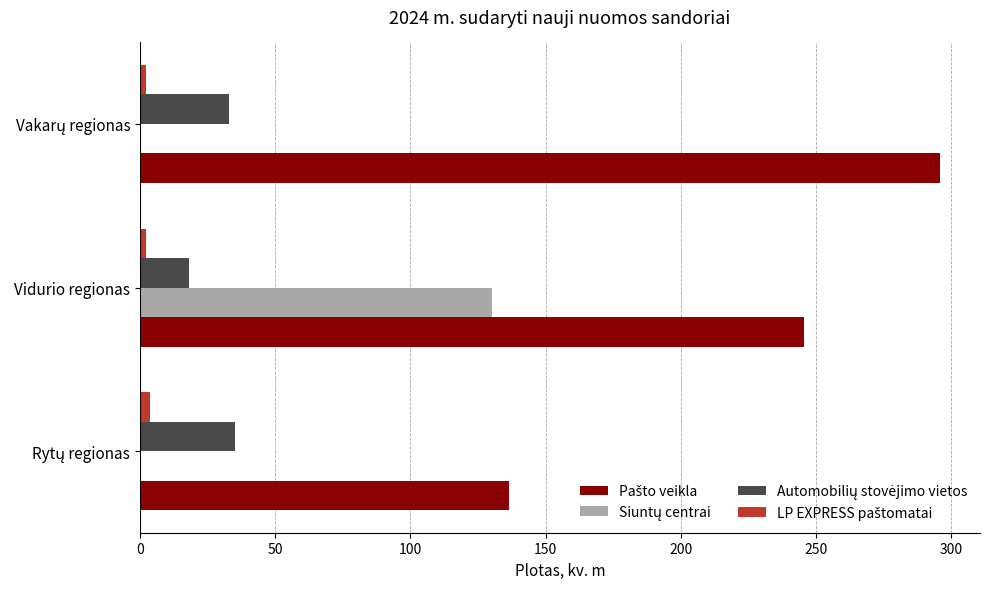

What is the greatest value displayed?

295.9